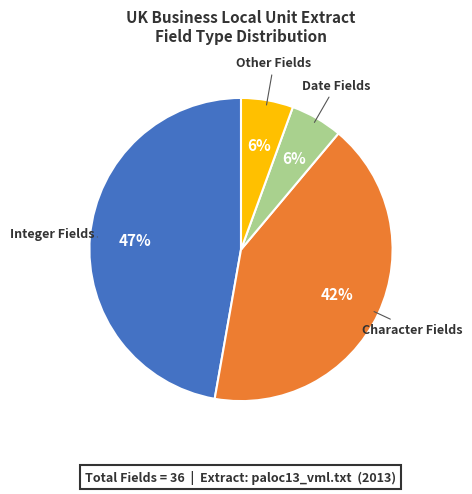

The Character Fields slice represents 42% of the pie. True or false?

True